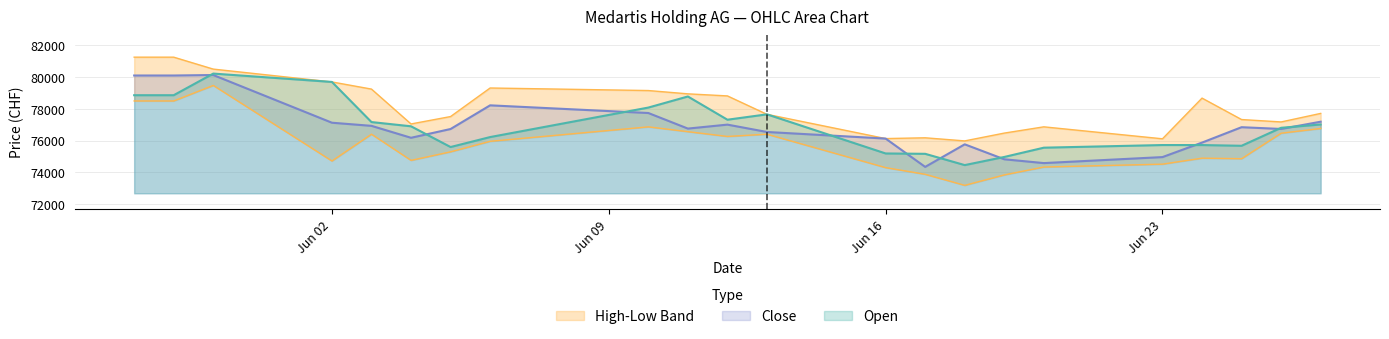

What is the difference between the Close values at 02.06.2025 and 12.06.2025?

120